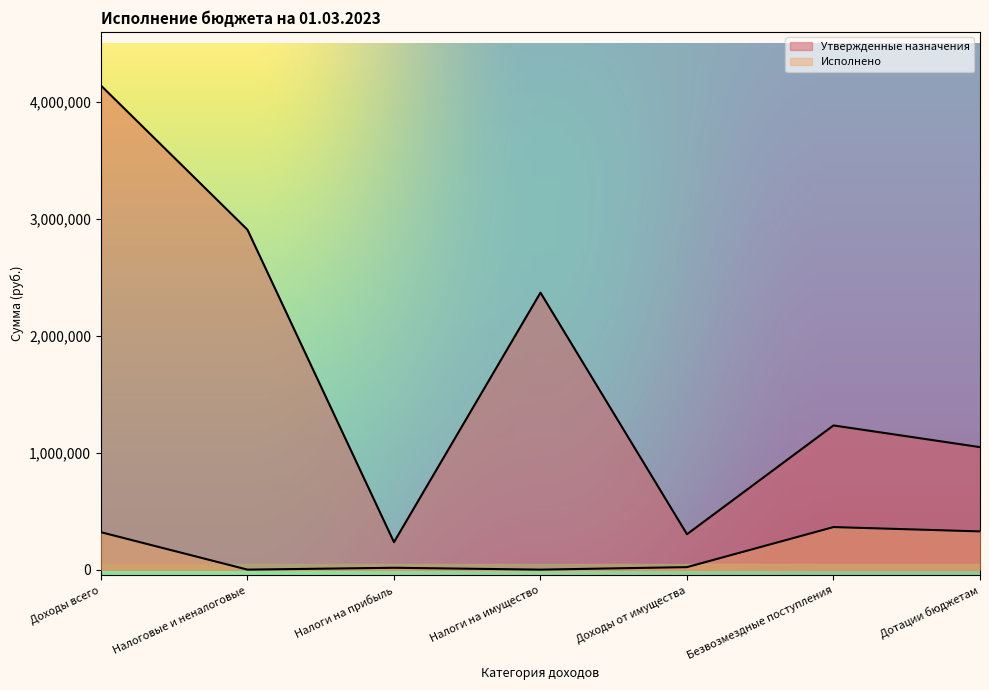

How many lines are shown in the chart?

2